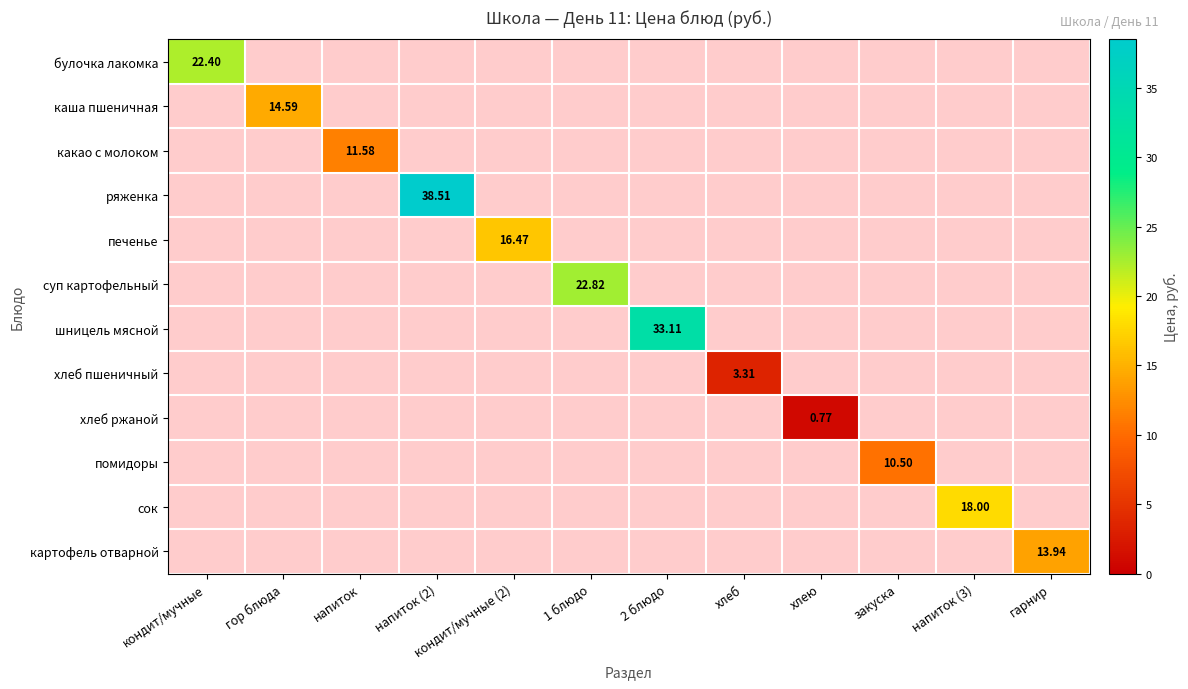

What is the greatest value displayed?

38.5